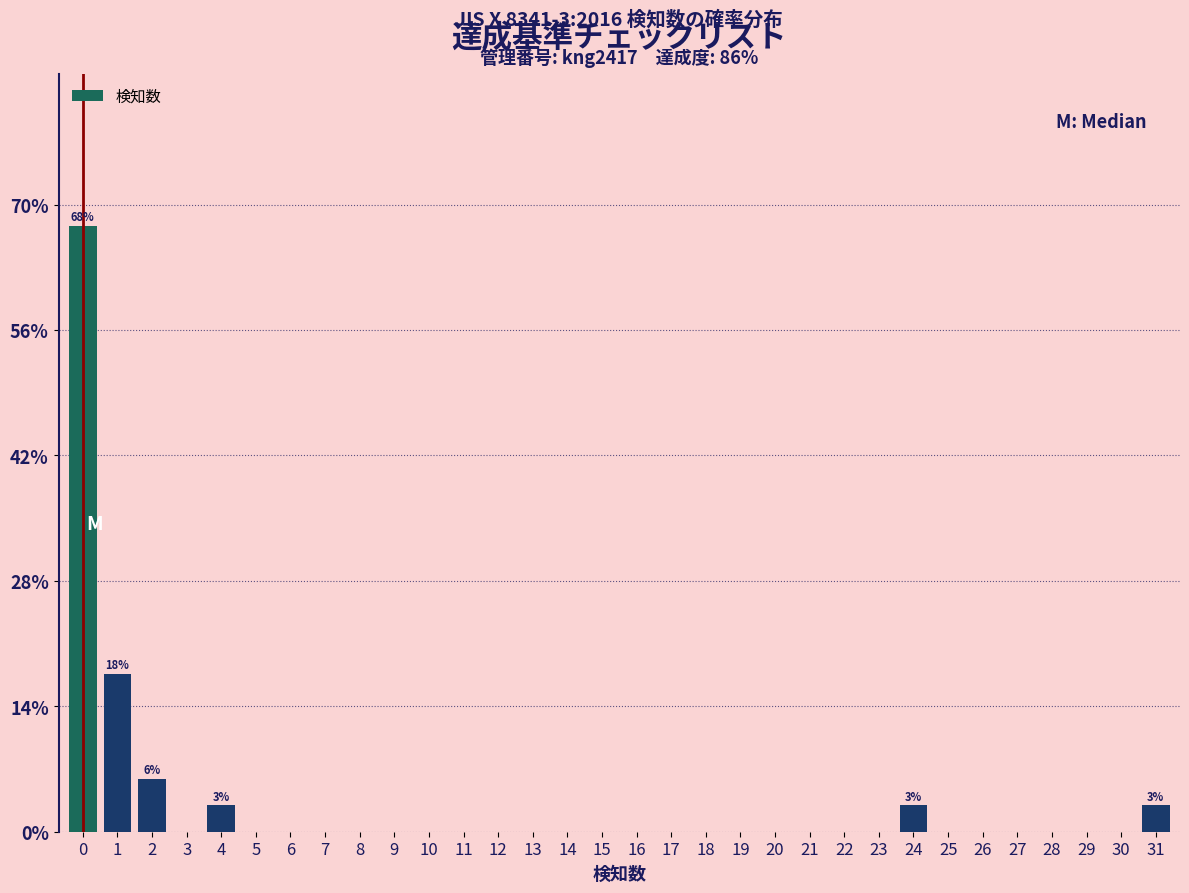

Which range on the x-axis has the tallest bar?

-0.5 to 0.5